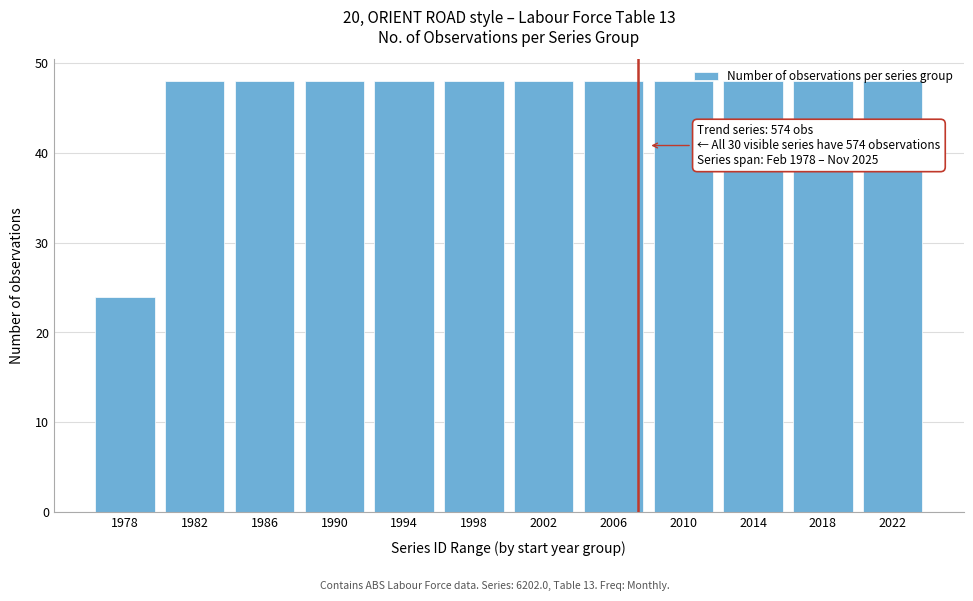

What is the value of the 10th bar from the left?

48